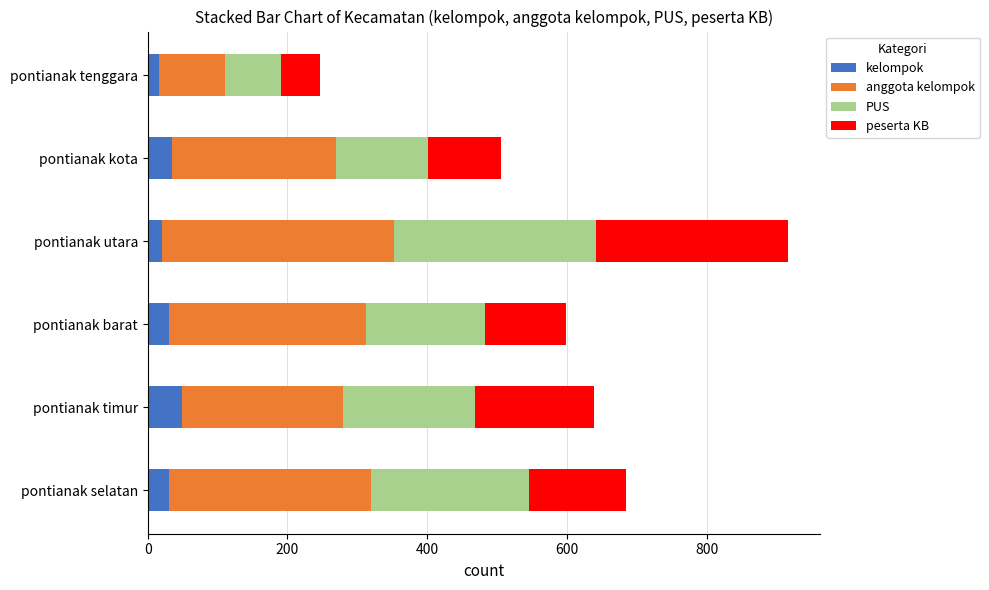

What is the average value of the kelompok series?

30